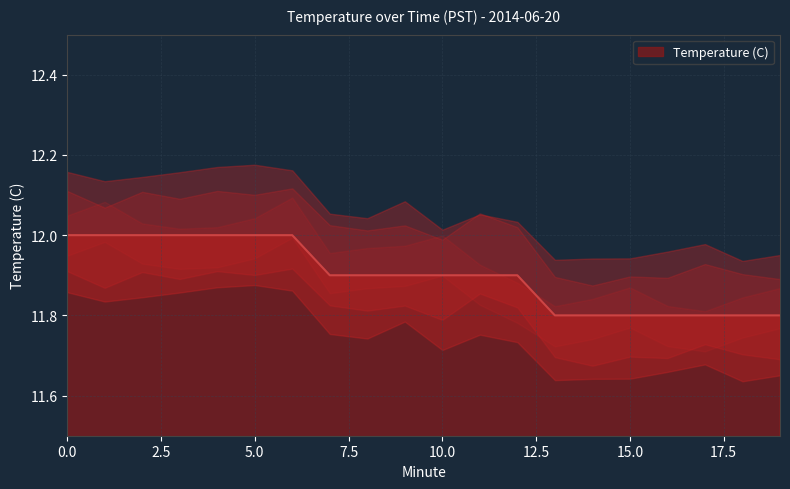

Where is the data nearest to the value 11?

13